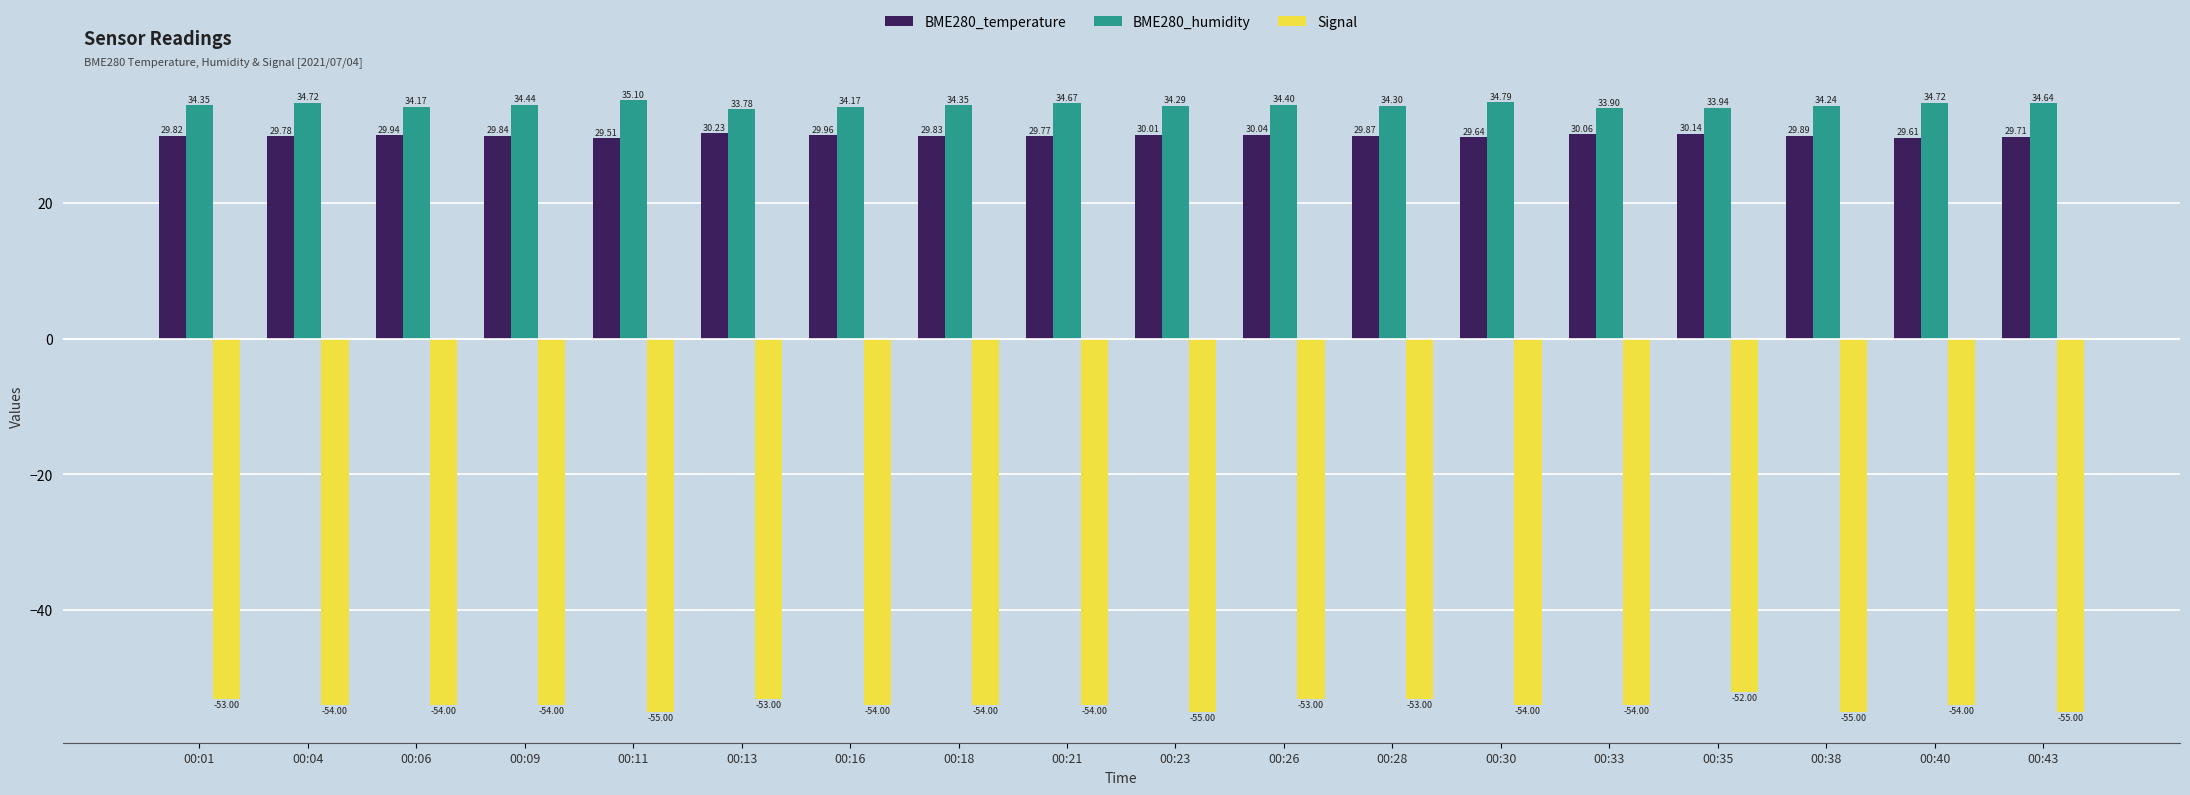

Is it true that BME280_temperature equals 29.8 at 00:04?

True